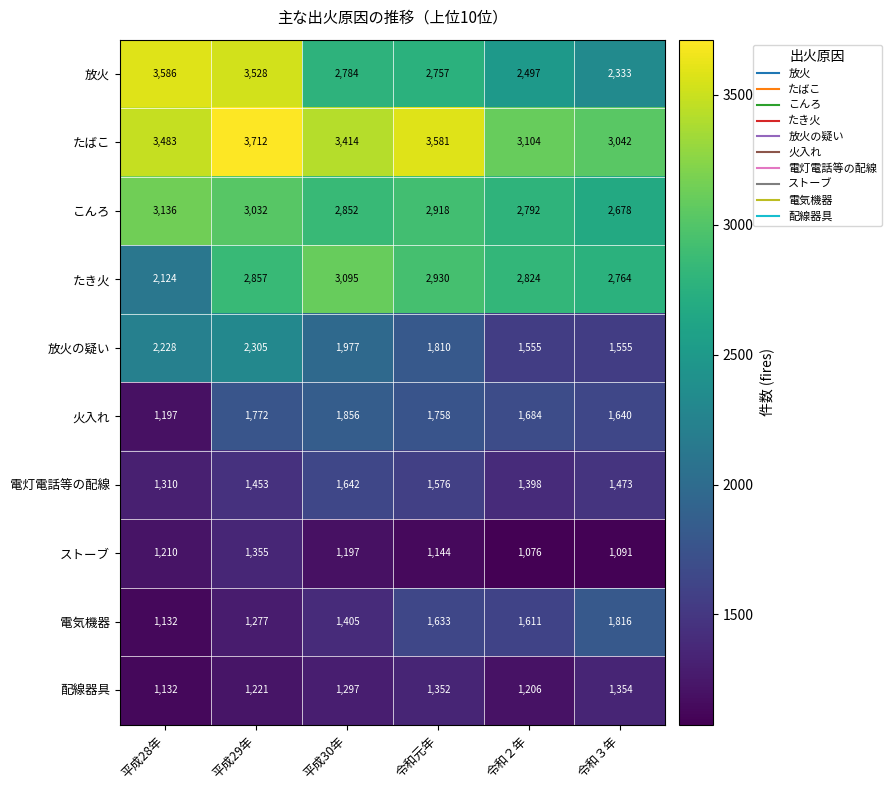

Rank the categories by たばこ value from highest to lowest.

平成29年, 令和元年, 平成28年, 平成30年, 令和２年, 令和３年